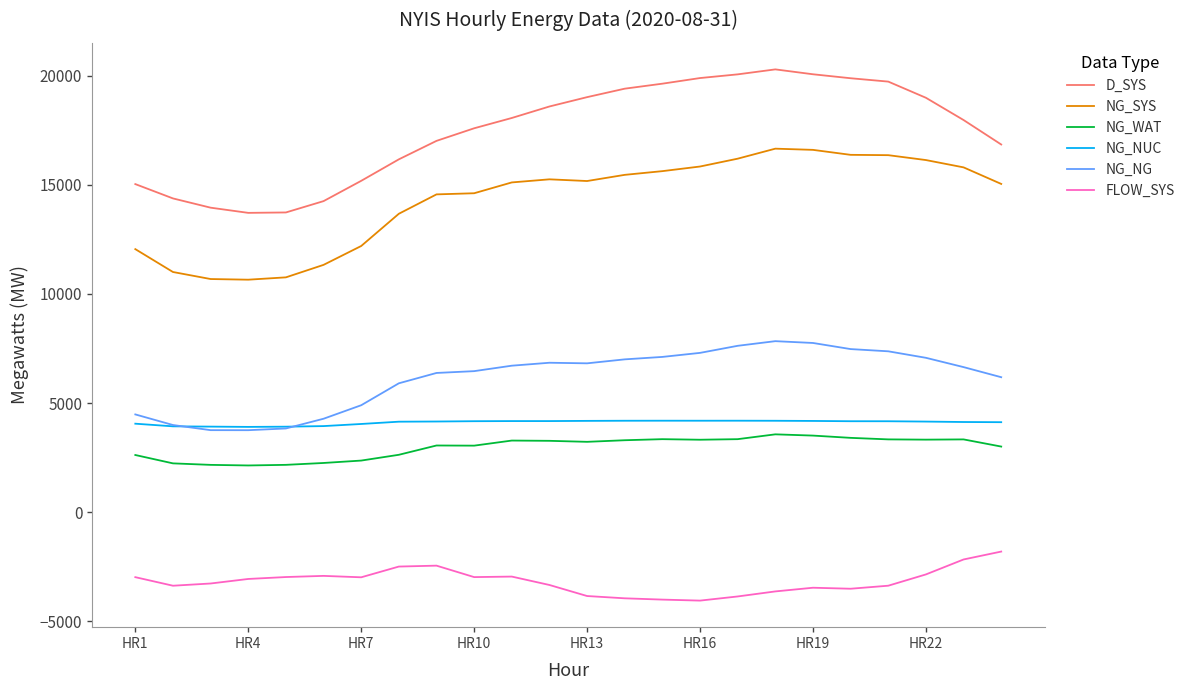

What is the maximum value shown in the chart?

20289